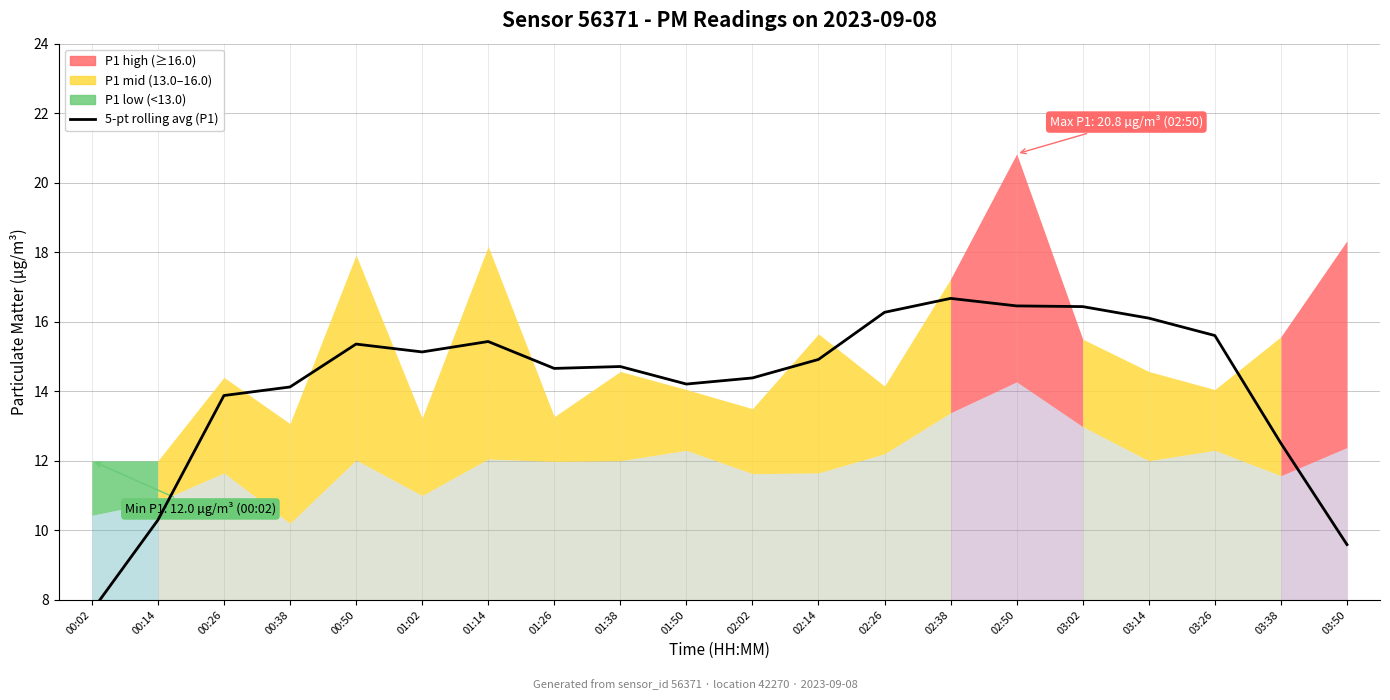

How many points are lower than both their immediate neighbors (excluding endpoints)?

3